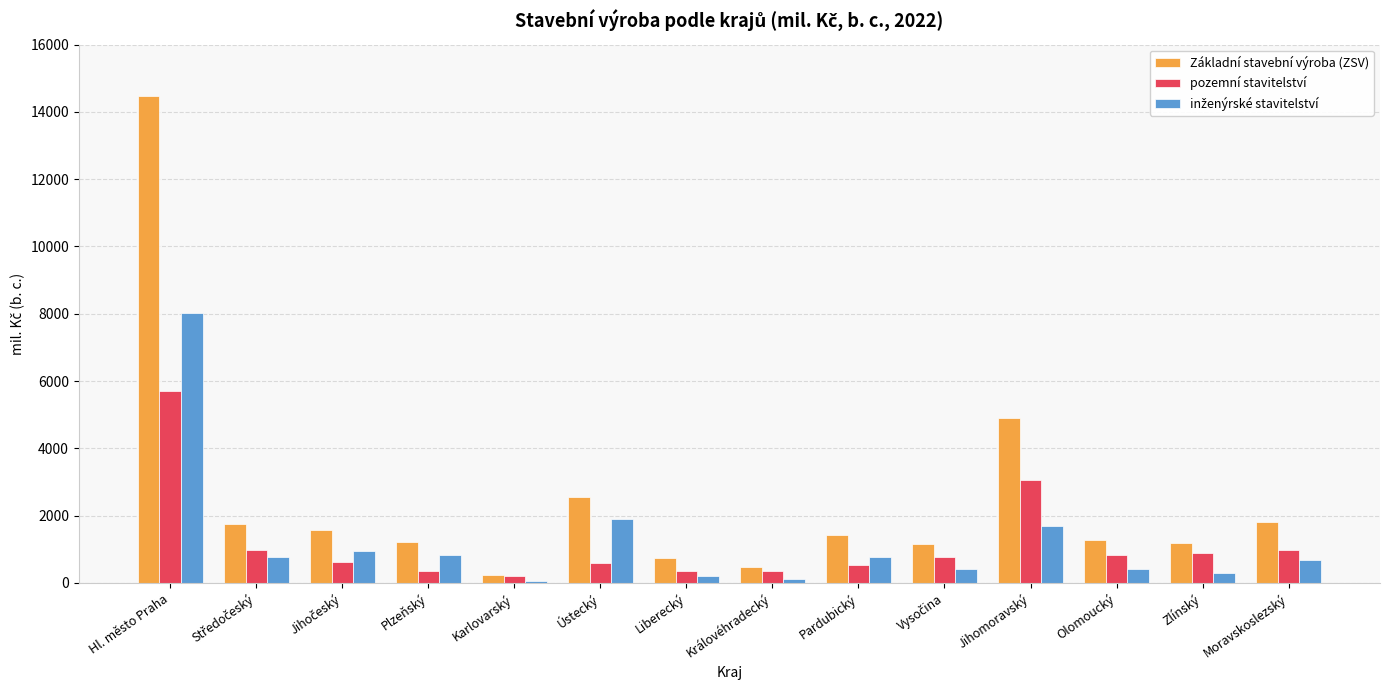

True or false: pozemní stavitelství has a value of 359 at Zlínský.

False